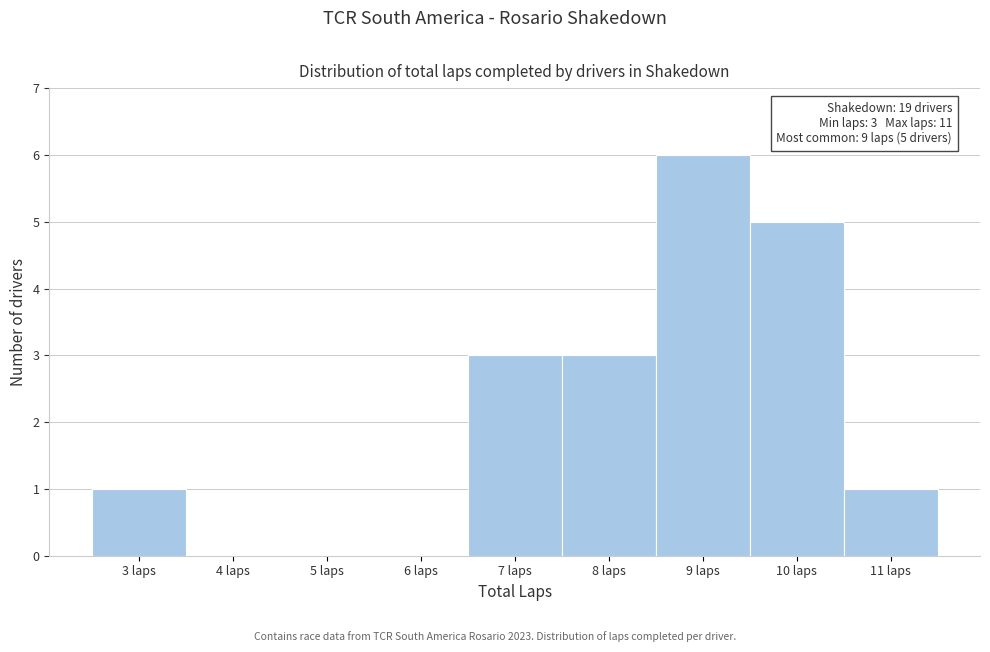

Over which range of the x-axis is the bar tallest?

8.5 to 9.5